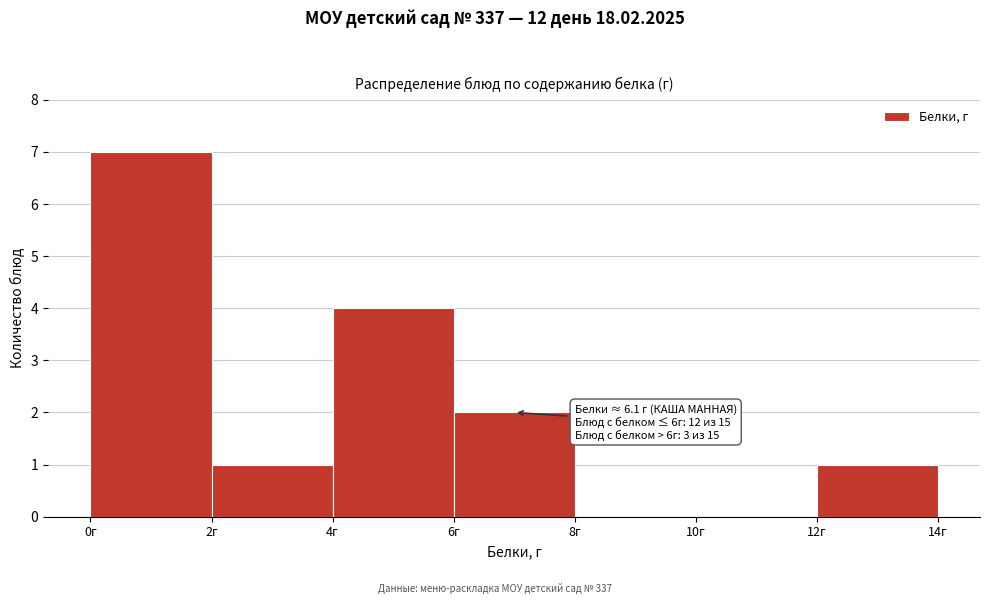

Over which range of the x-axis is the bar tallest?

0 to 2